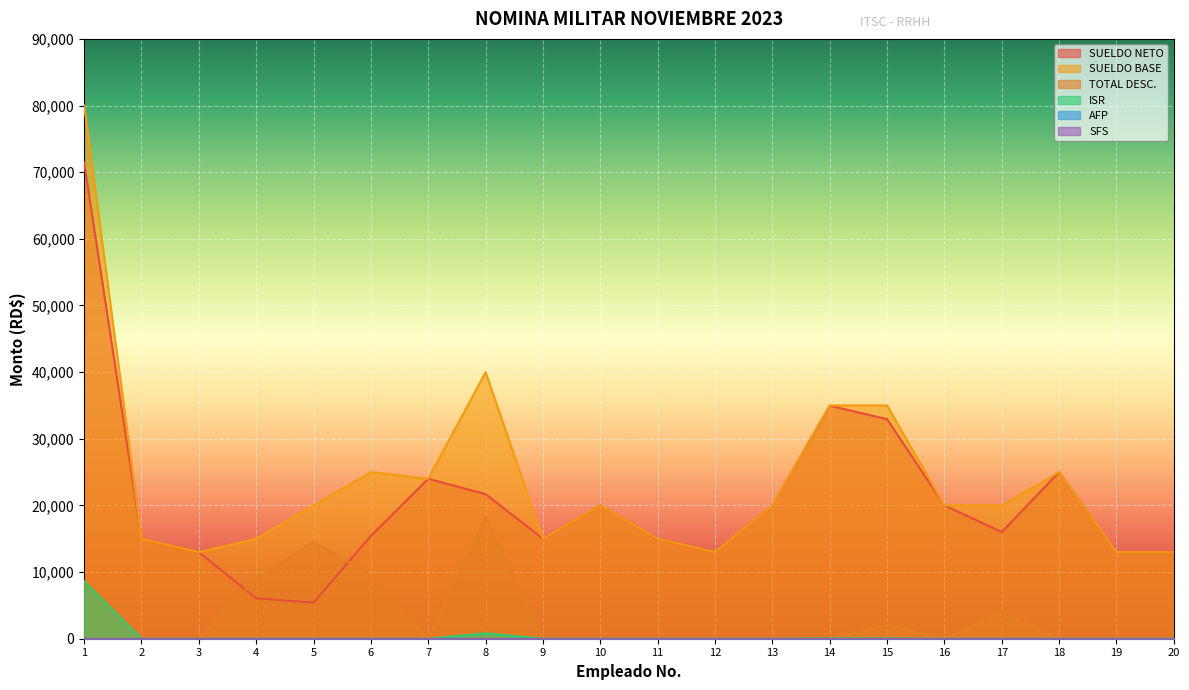

True or false: ISR has more than 1 points higher than both neighbors.

False